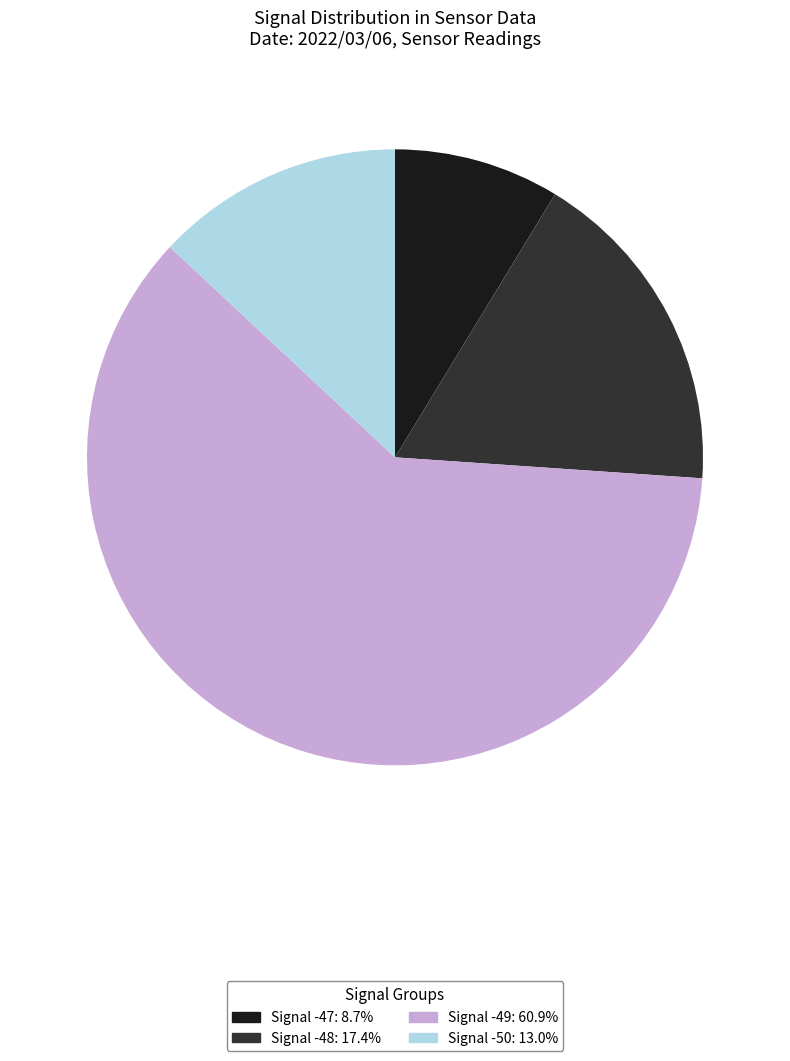

Is there a majority slice in this chart?

Yes